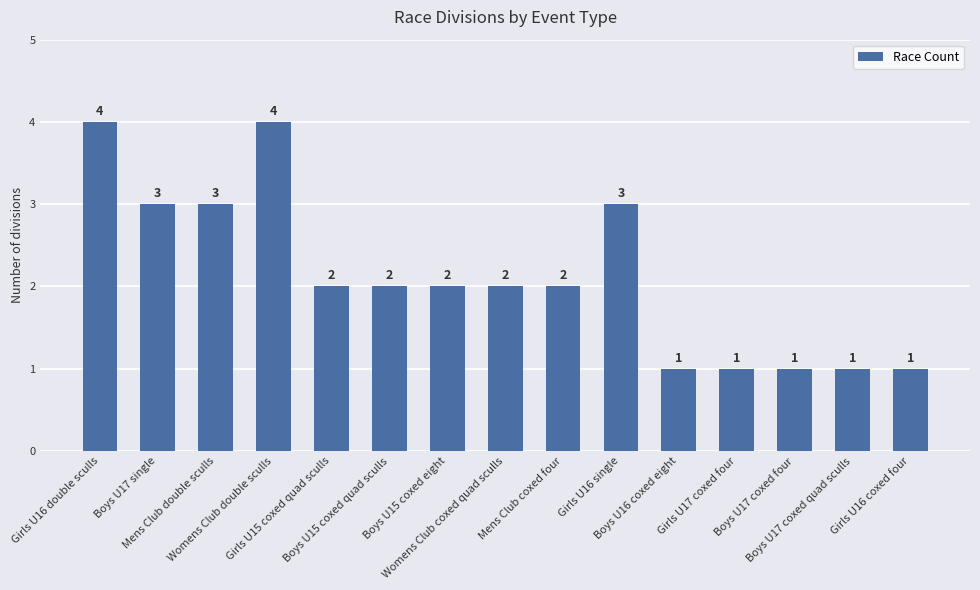

At which label does the data first exceed 2?

Girls U16 double sculls